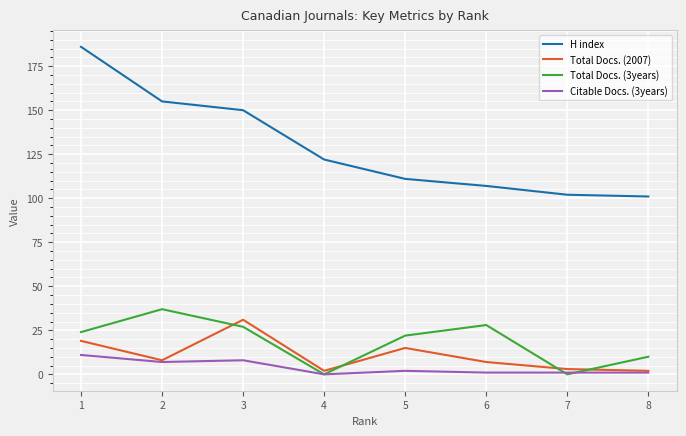

Reading left to right, what are all the values shown in this chart?

H index: 1=186	2=155	3=150	4=122	5=111	6=107	7=102	8=101
Total Docs. (2007): 1=19	2=8	3=31	4=2	5=15	6=7	7=3	8=2
Total Docs. (3years): 1=24	2=37	3=27	4=0	5=22	6=28	7=0	8=10
Citable Docs. (3years): 1=11	2=7	3=8	4=0	5=2	6=1	7=1	8=1